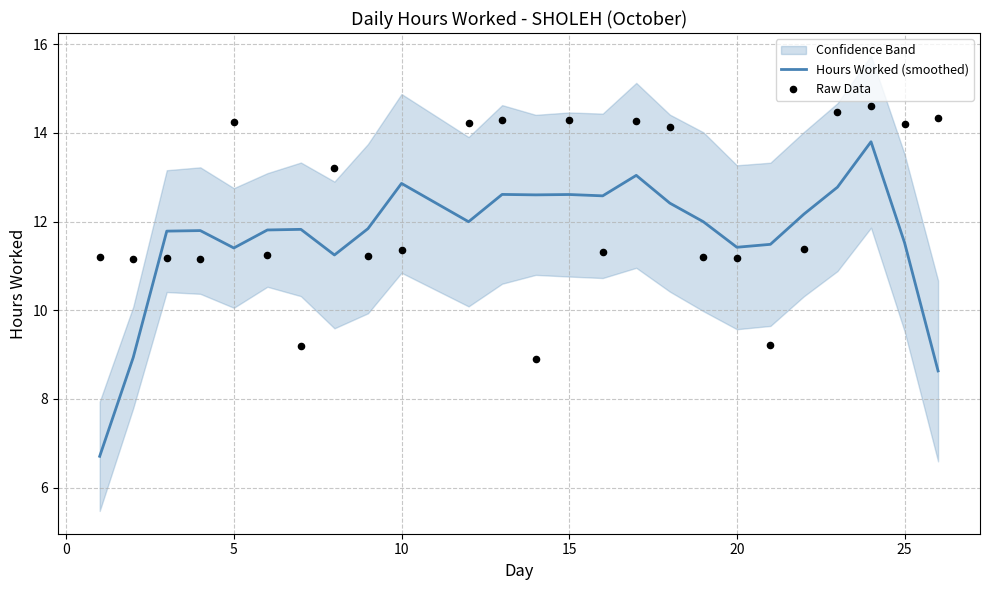

Which series has the largest total across all categories?

Raw Data